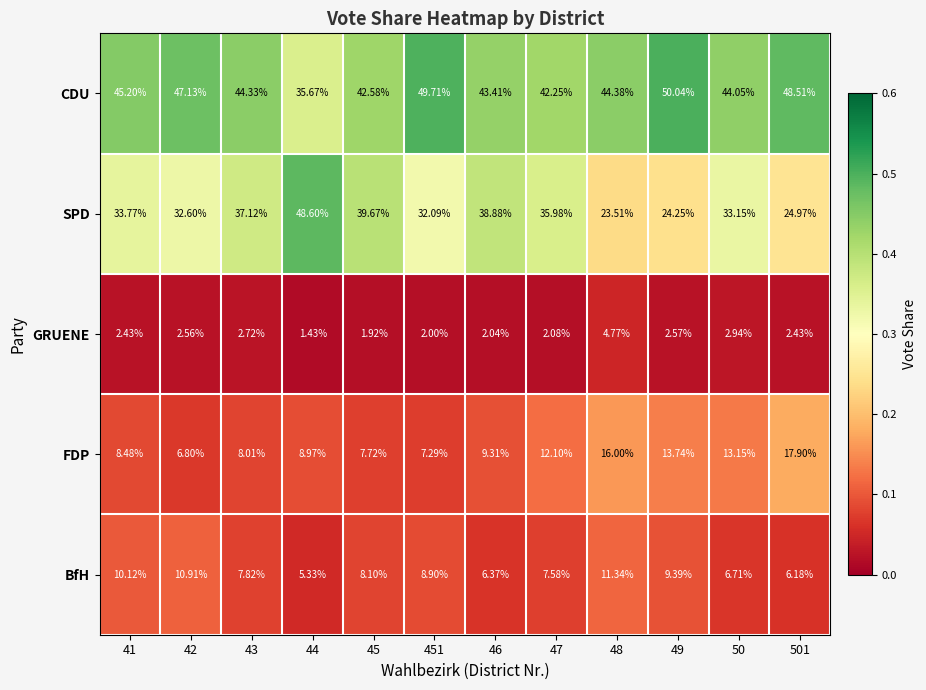

At which category is the sum across all series the highest?

46